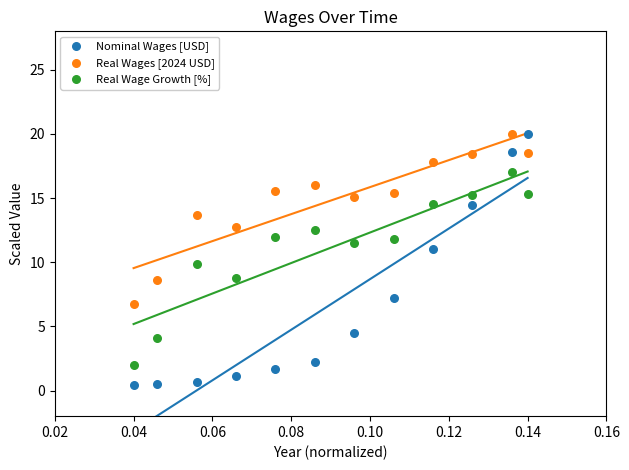

Which series has the widest spread of Y values?

Nominal Wages [USD]